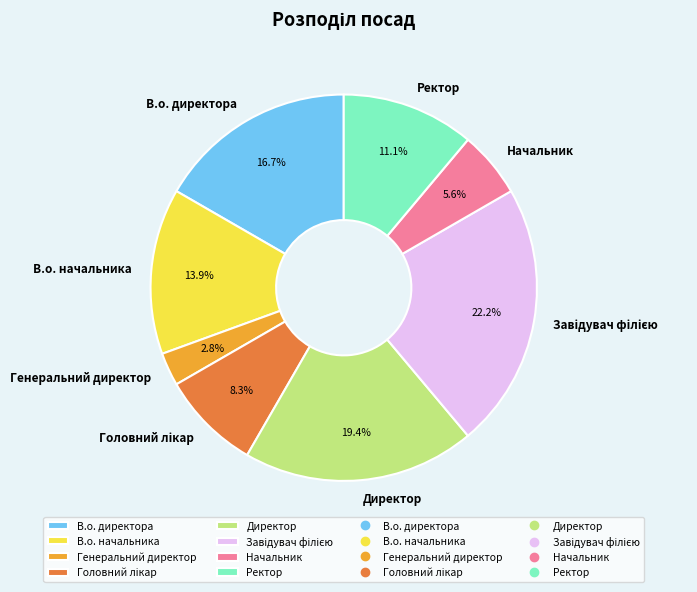

What percentage is the Начальник slice, to the nearest percent?

6%